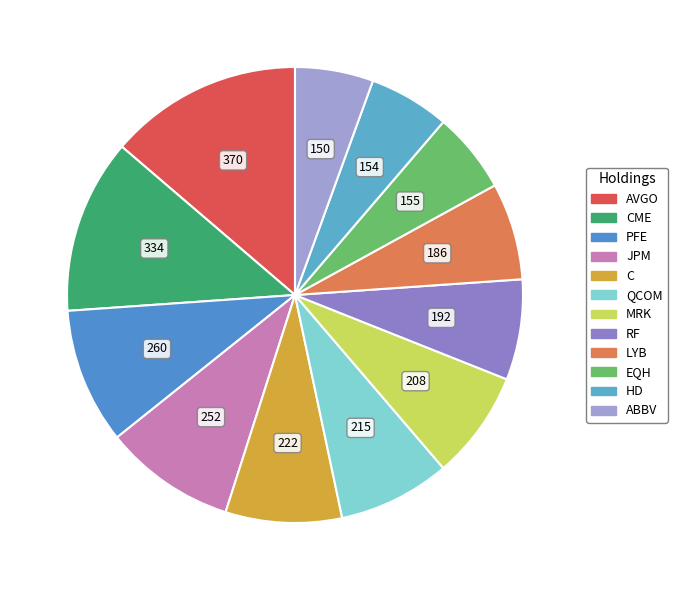

How many slices are in this pie chart?

12